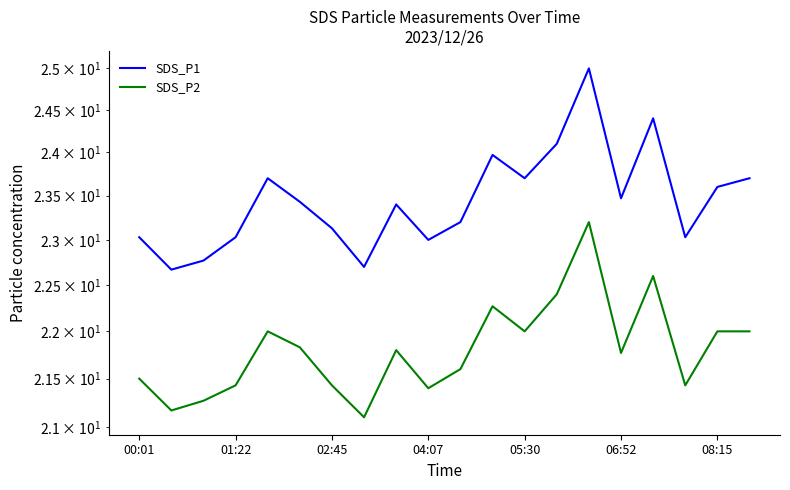

What are all the series names shown in the legend?

SDS_P1, SDS_P2